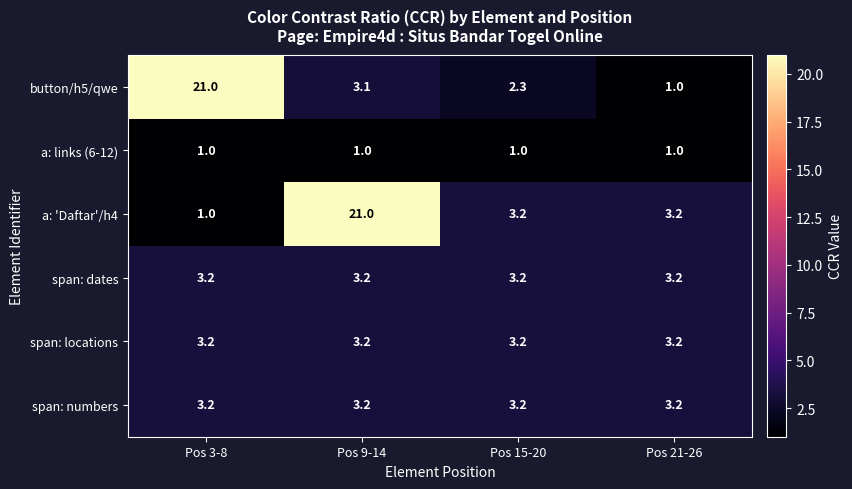

Reading left to right, list all the values displayed in this chart.

button/h5/qwe: Pos 3-8=21.0	Pos 9-14=3.1	Pos 15-20=2.3	Pos 21-26=1.0
a: links (6-12): Pos 3-8=1.0	Pos 9-14=1.0	Pos 15-20=1.0	Pos 21-26=1.0
a: 'Daftar'/h4: Pos 3-8=1.0	Pos 9-14=21.0	Pos 15-20=3.2	Pos 21-26=3.2
span: dates: Pos 3-8=3.2	Pos 9-14=3.2	Pos 15-20=3.2	Pos 21-26=3.2
span: locations: Pos 3-8=3.2	Pos 9-14=3.2	Pos 15-20=3.2	Pos 21-26=3.2
span: numbers: Pos 3-8=3.2	Pos 9-14=3.2	Pos 15-20=3.2	Pos 21-26=3.2